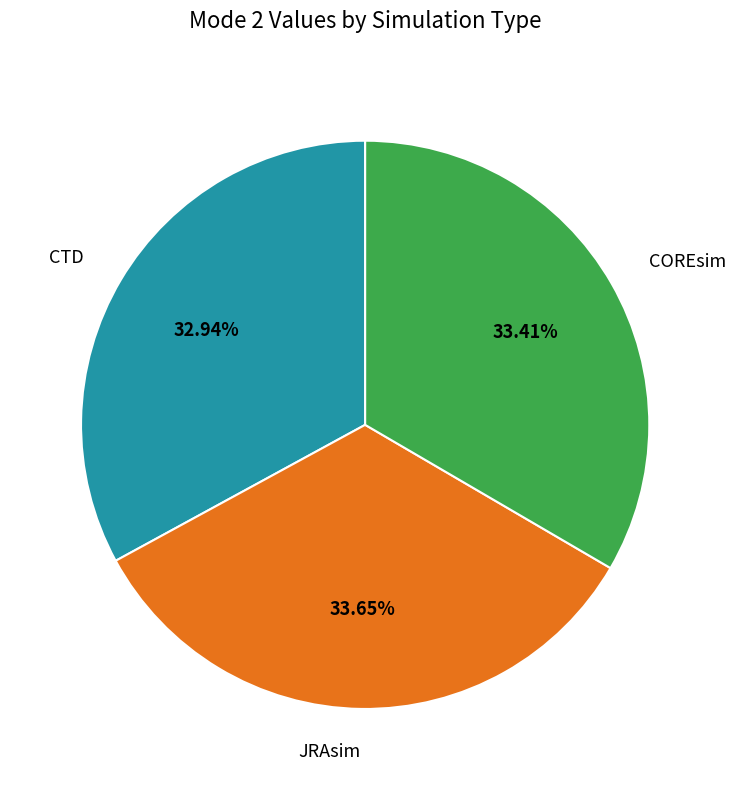

What percentage is the JRAsim slice, to the nearest percent?

34%